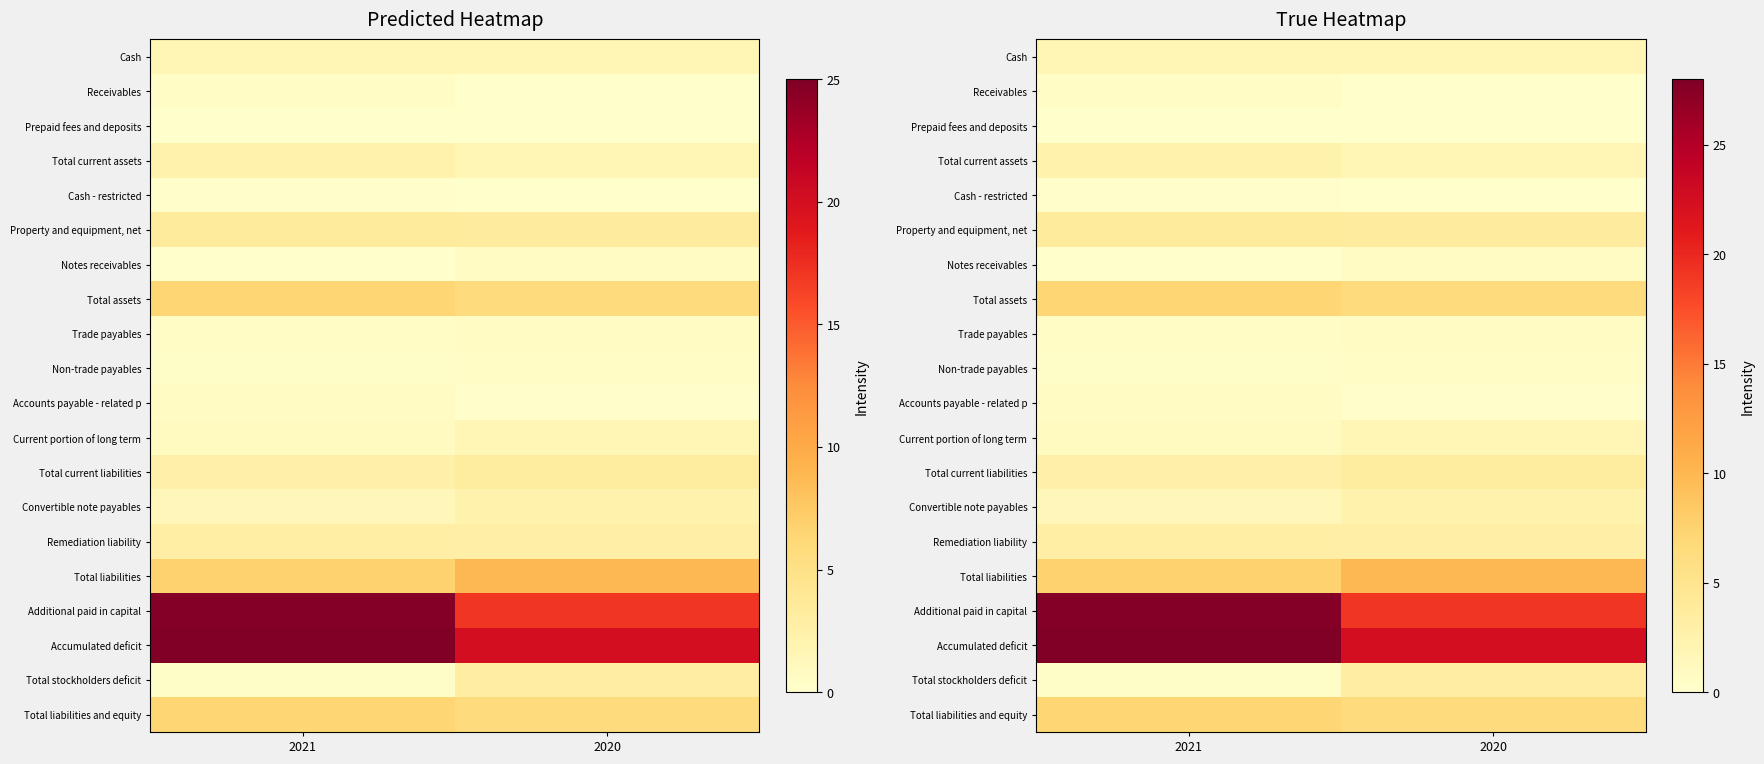

What is the approximate value of Non-trade payables at 2020?

0.7